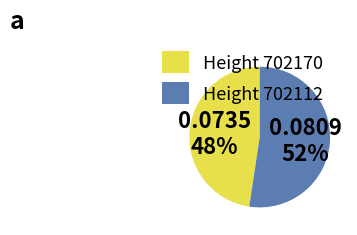

What is the majority slice?

Height 702112